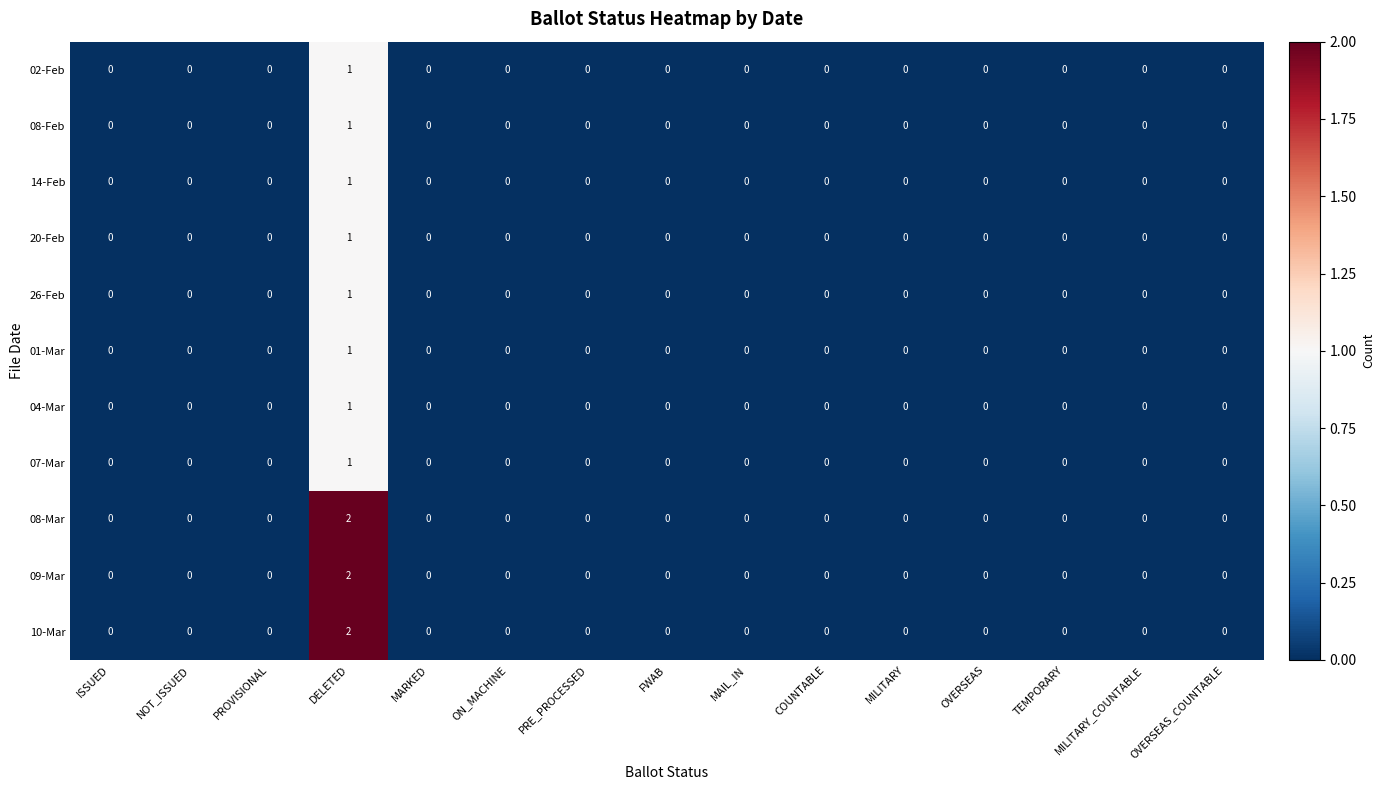

The 14-Feb series shows -1 at MARKED. True or false?

False